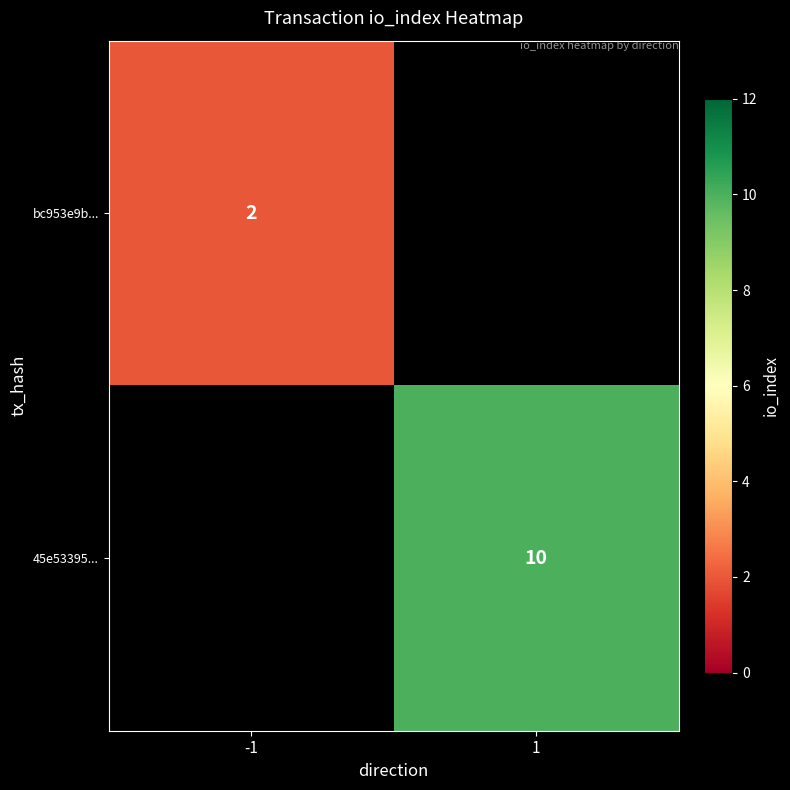

Count the number of categories in the chart.

2